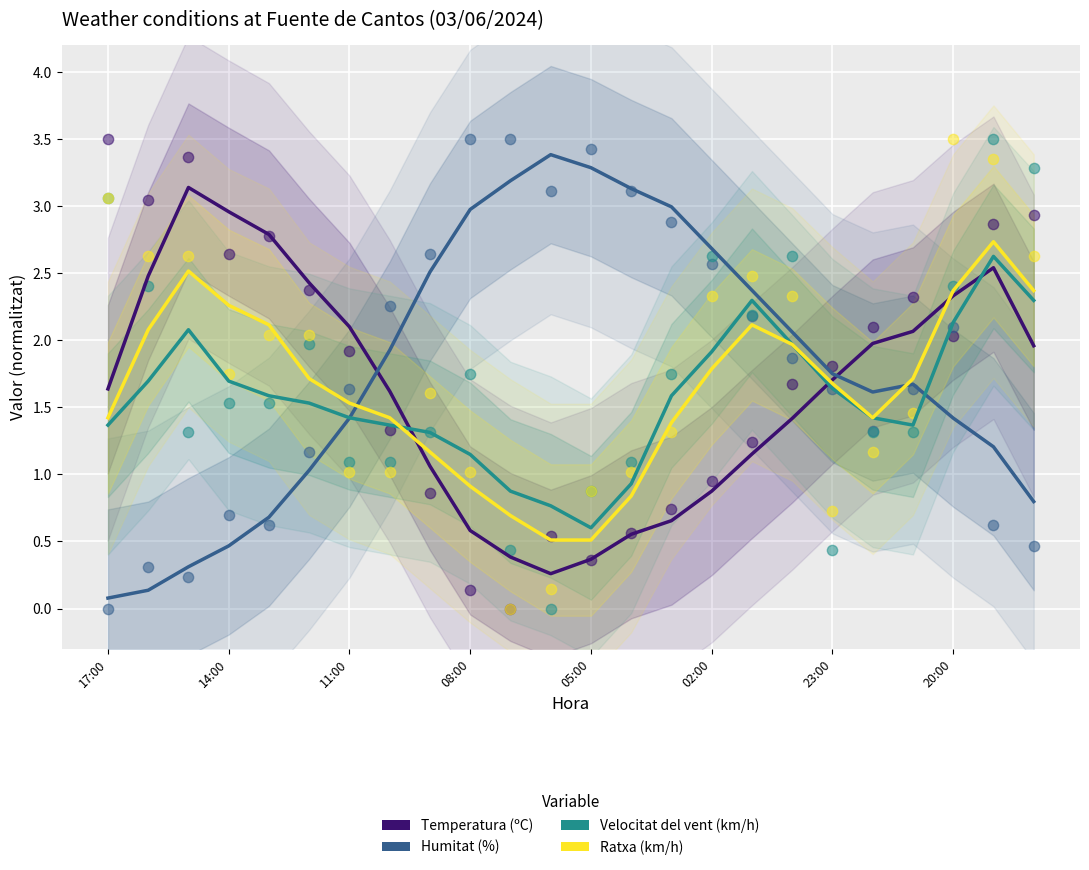

What are all the series names shown in the legend?

Temperatura (ºC), Humitat (%), Velocitat del vent (km/h), Ratxa (km/h)